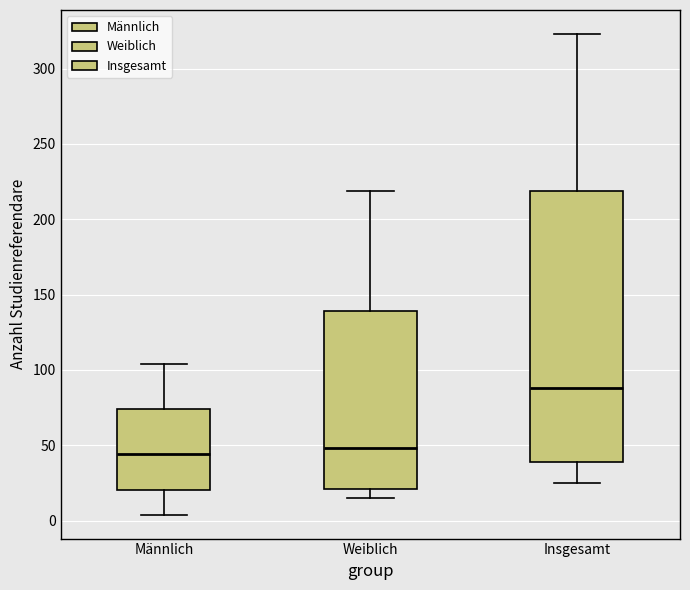

Where does the upper whisker of the box for Weiblich end on the y-axis? The values are not printed on the chart, so give them approximately, as read against the axis.

220